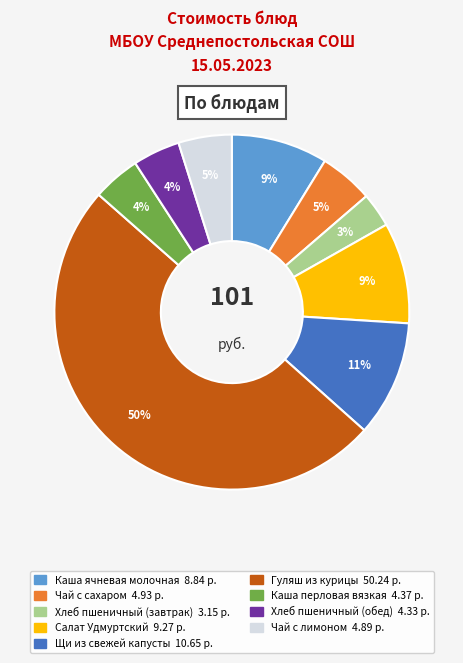

True or false: Щи из свежей капусты accounts for 11% of the total.

True